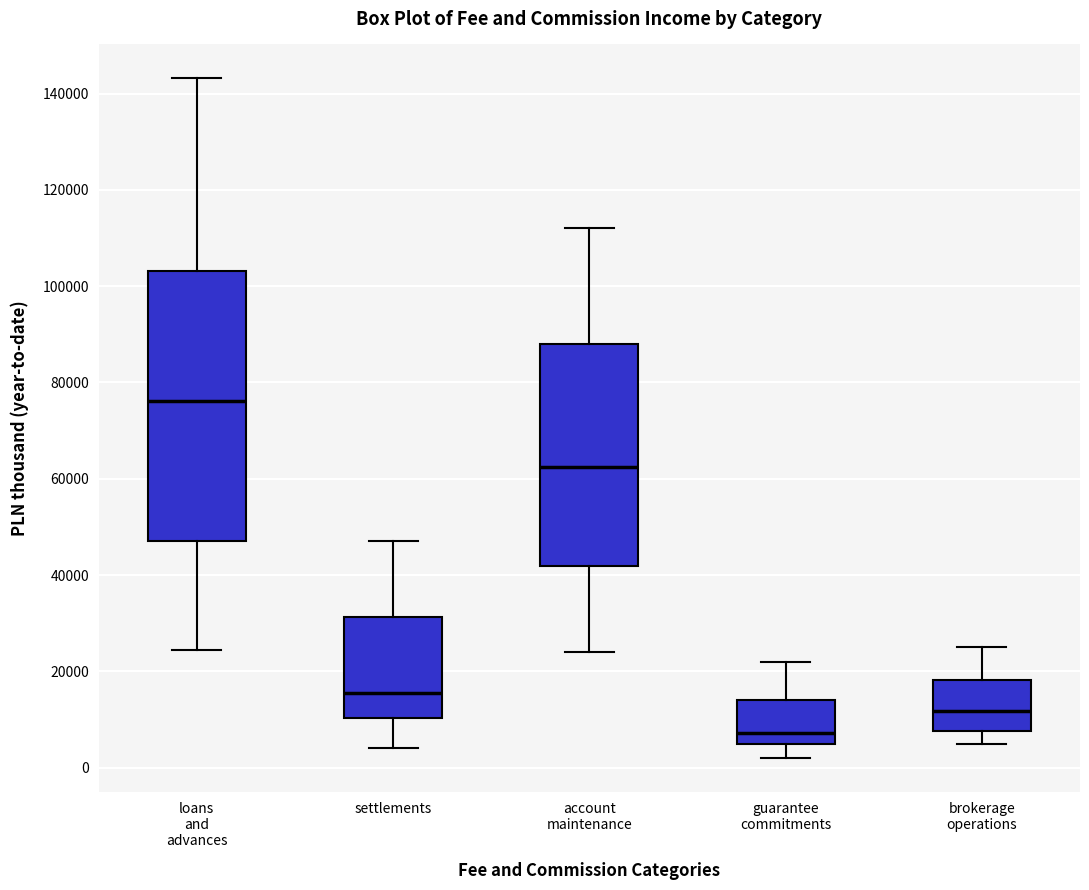

Comparing the boxes themselves (not the whiskers), which one is the tallest?

loans and advances